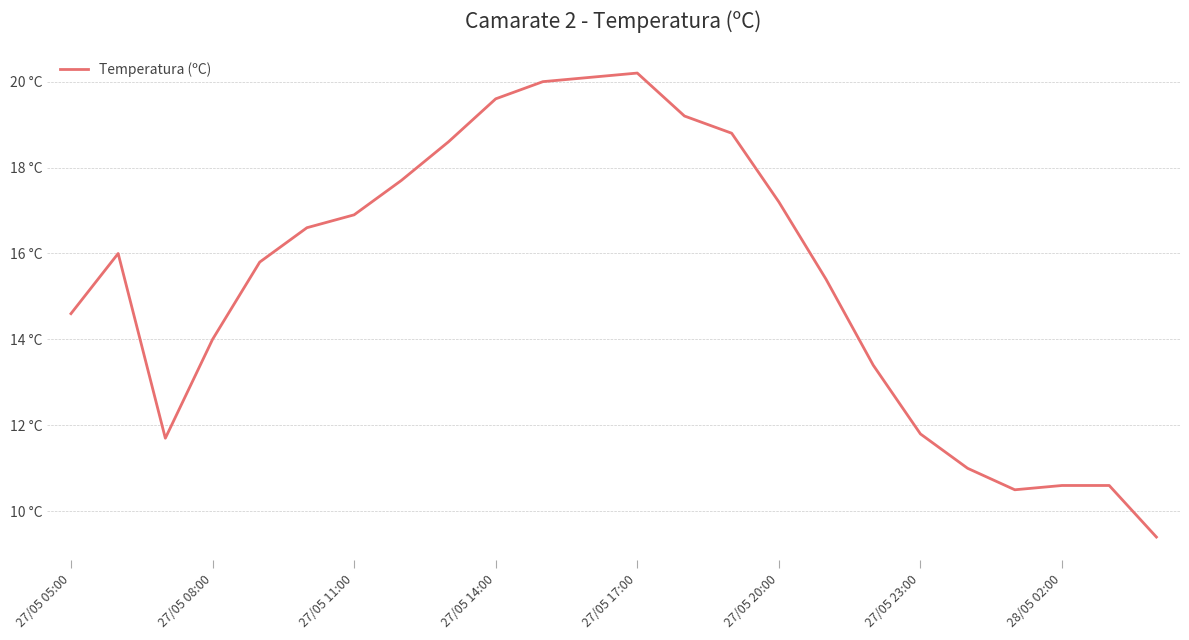

Does the chart have visible grid lines?

Yes